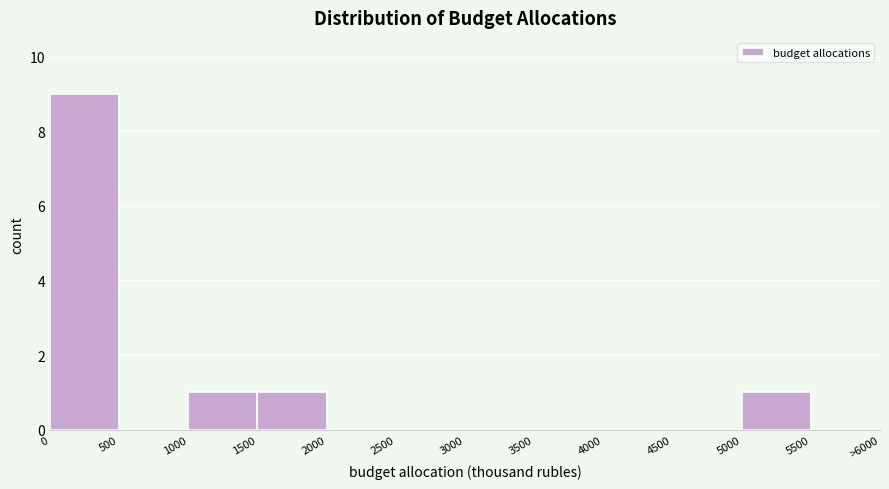

Reading left to right, list all the values displayed in this chart.

0=9	500=0	1000=1	1500=1	2000=0	2500=0	3000=0	3500=0	4000=0	4500=0	5000=1	5500=0